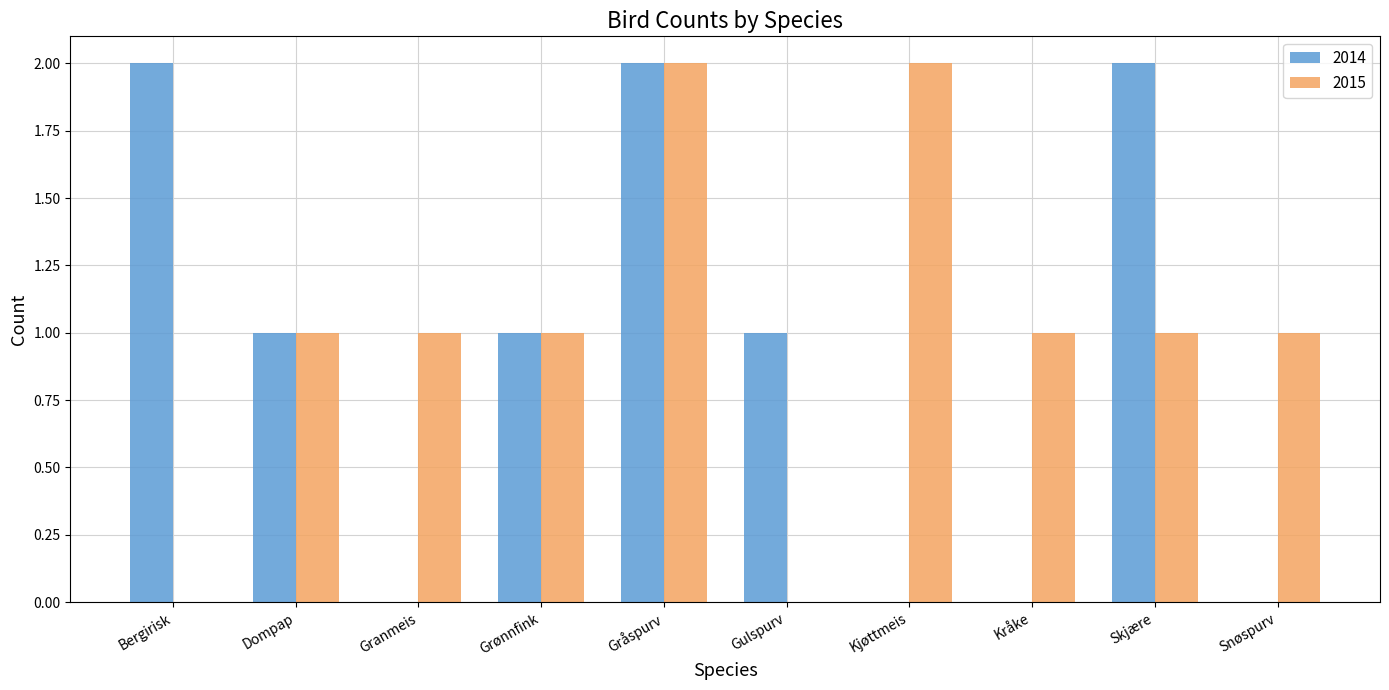

What is the sum of the 2014 values at Grønnfink and Skjære?

3